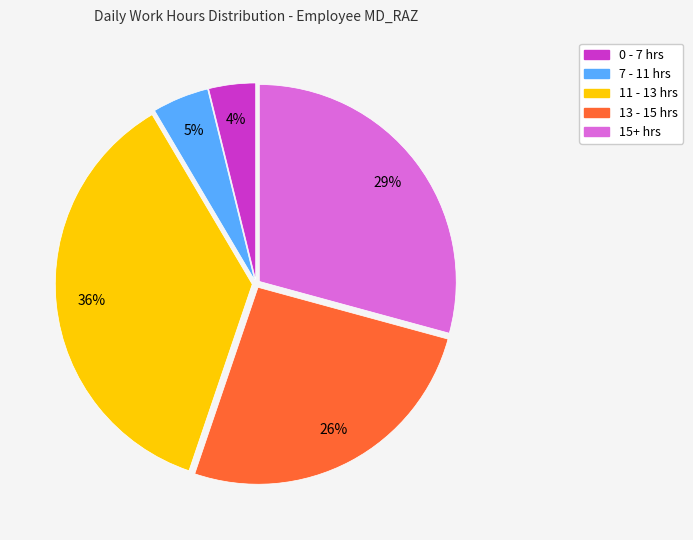

To the nearest percent, what percentage of the pie is 0 - 7 hrs?

4%